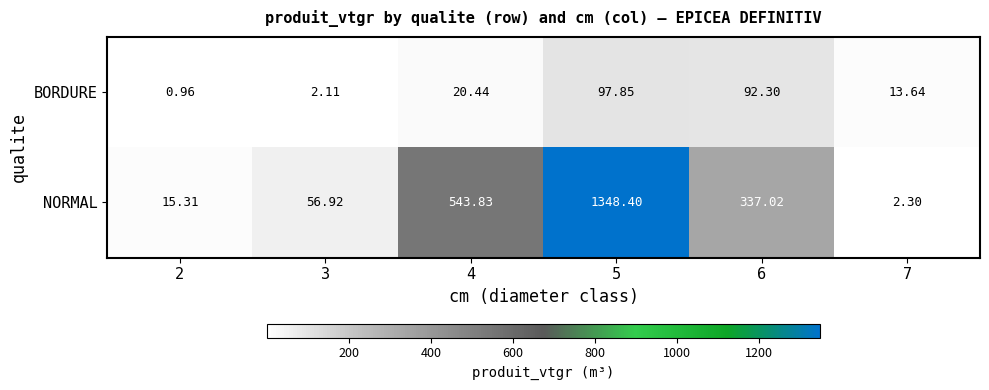

Which series has the widest spread of values?

NORMAL